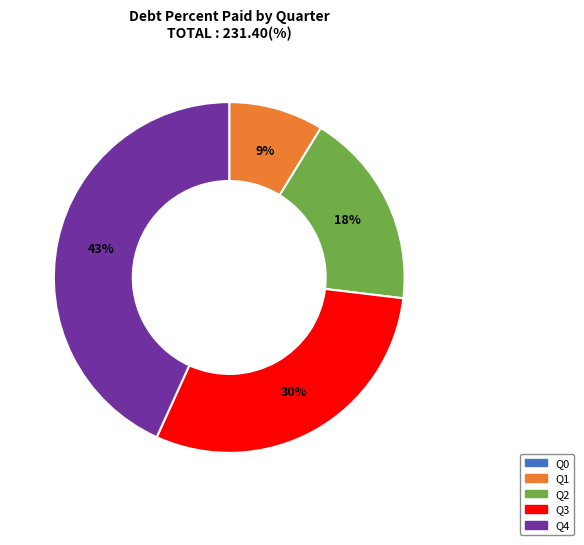

Is it true that Q2 is 7% of the pie?

False